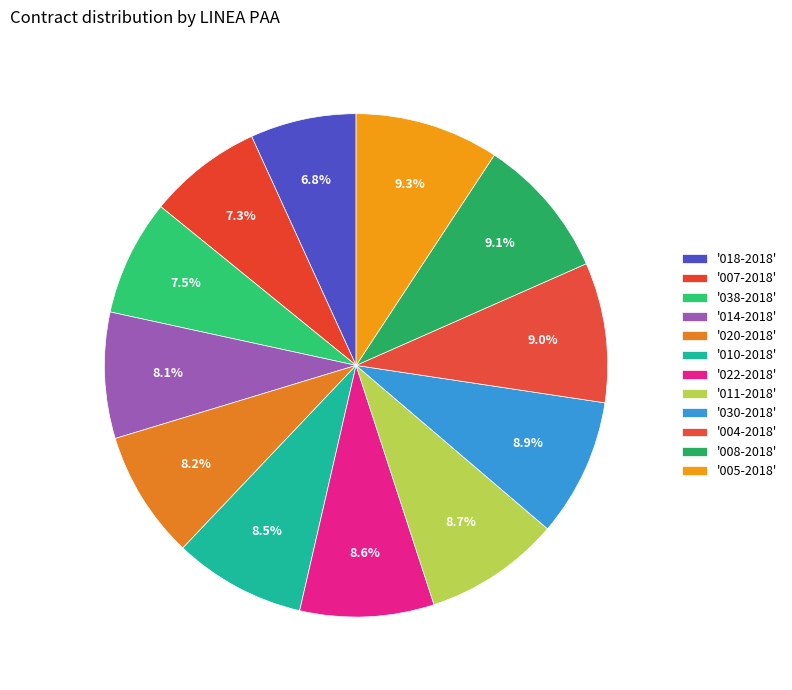

Is there a majority slice in this chart?

No